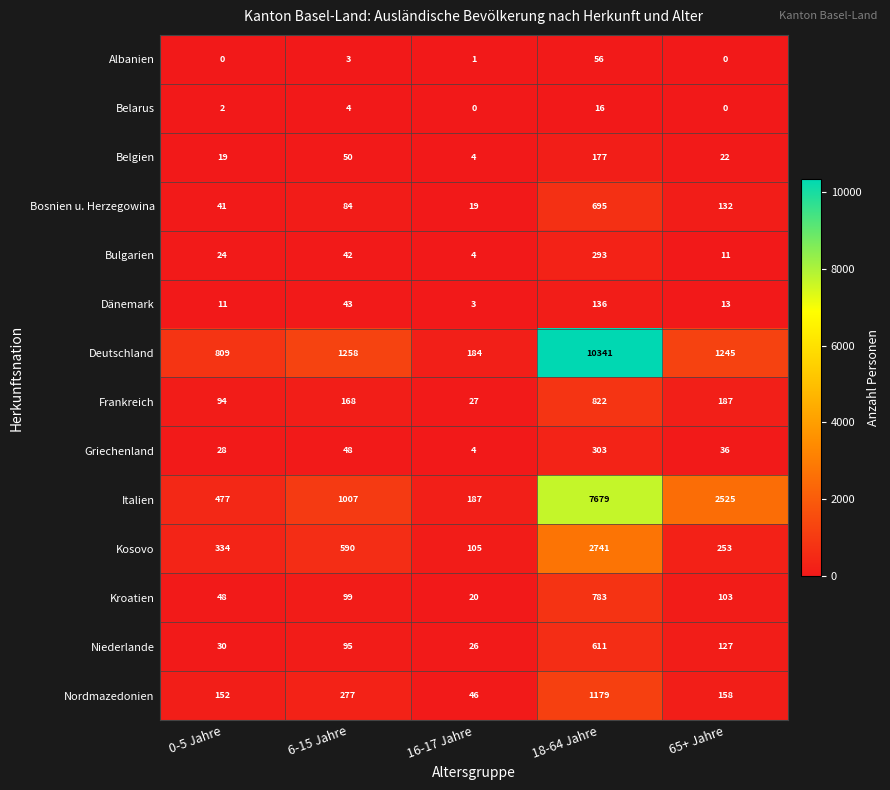

What is the minimum value for Belgien?

4